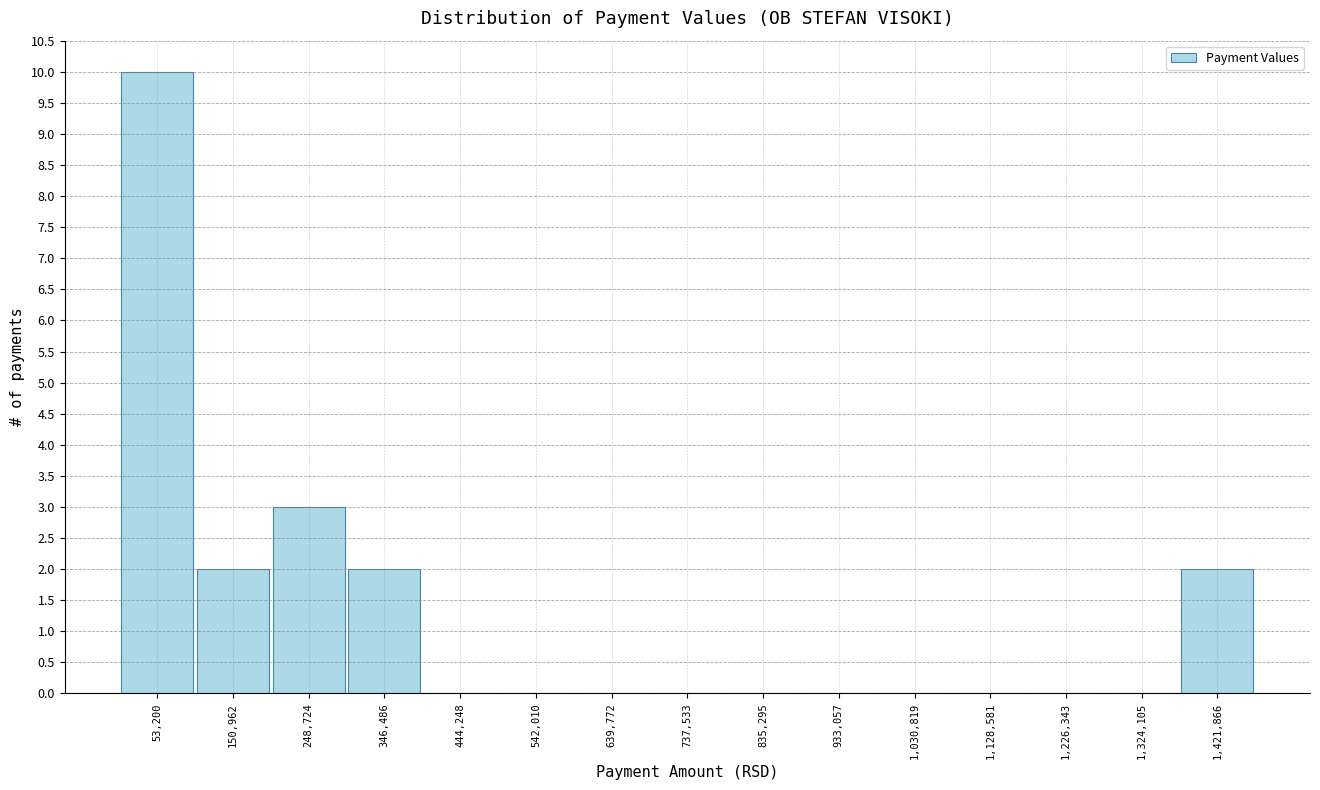

Which range on the x-axis has the tallest bar?

0 to 100000